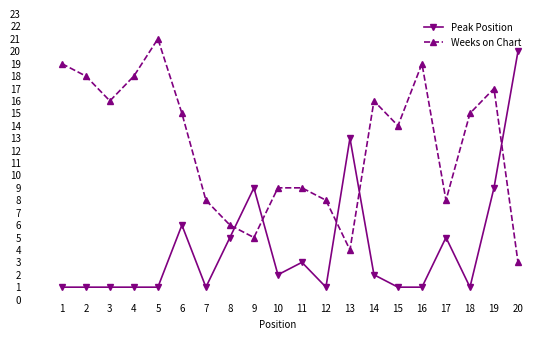

At 11, list the series in order from smallest to largest.

Peak Position, Weeks on Chart